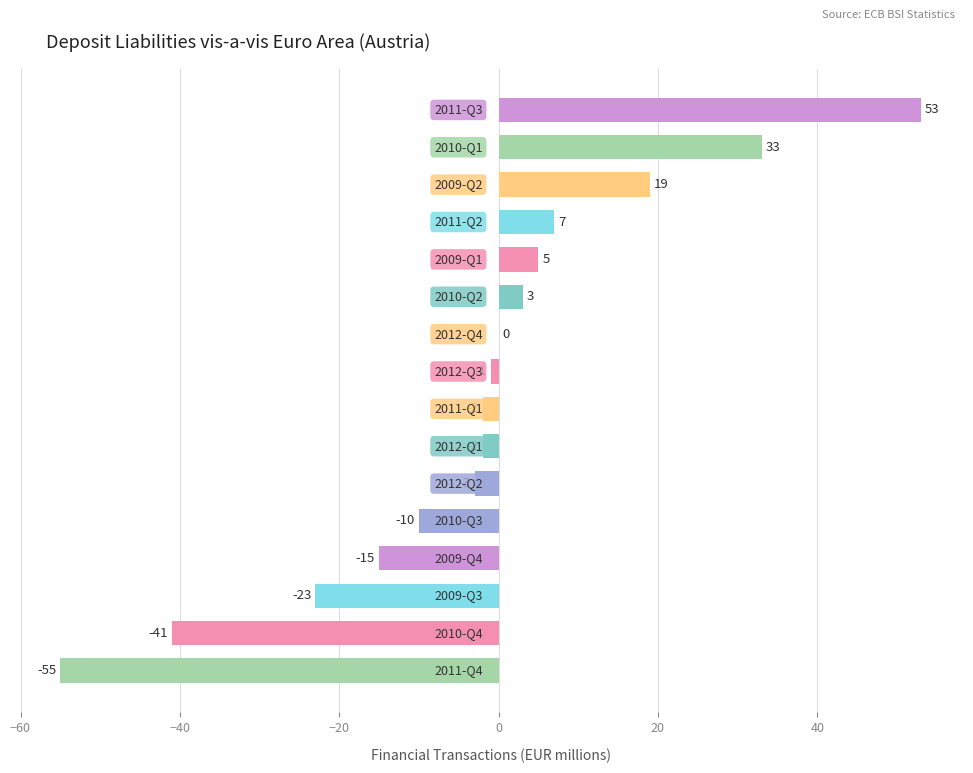

What is the greatest value displayed?

53